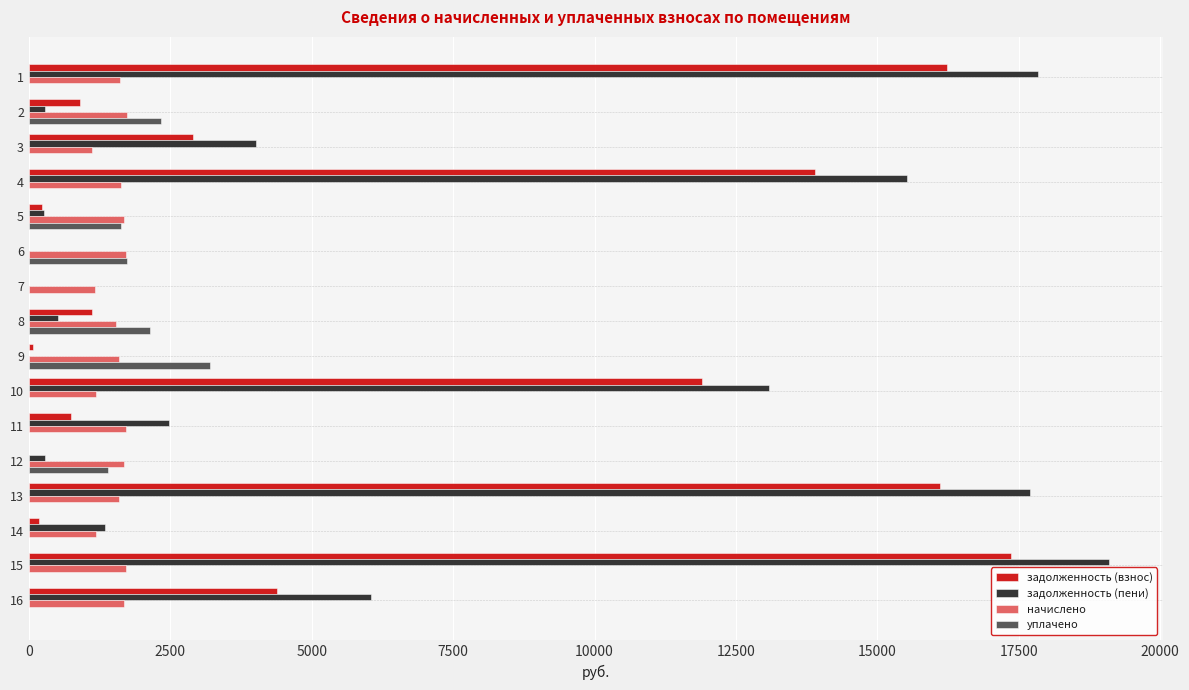

What are all the series names shown in the legend?

задолженность (взнос), задолженность (пени), начислено, уплачено